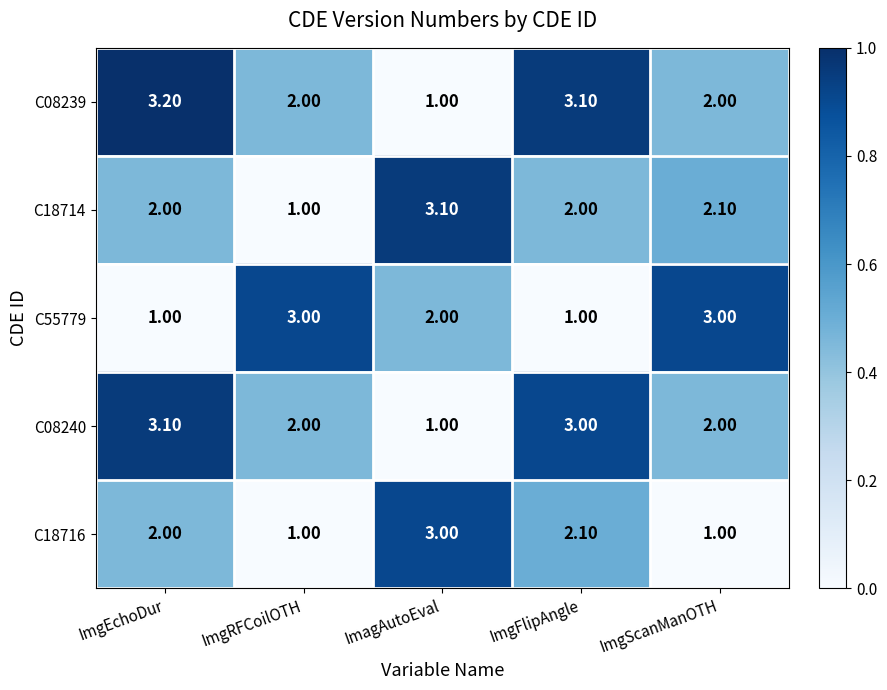

How many data points does each series have?

5